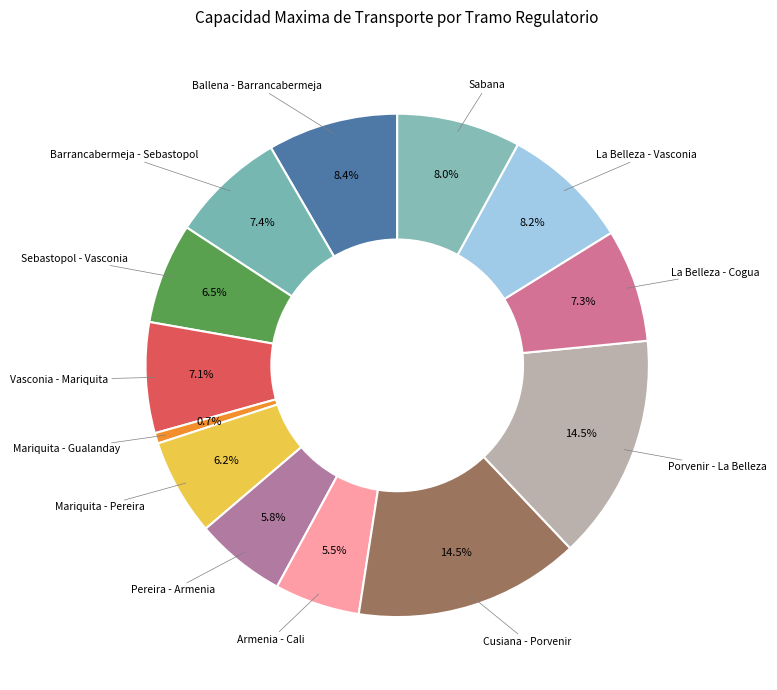

Rank the categories by value from lowest to highest.

Mariquita - Gualanday, Armenia - Cali, Pereira - Armenia, Mariquita - Pereira, Sebastopol - Vasconia, Vasconia - Mariquita, La Belleza - Cogua, Barrancabermeja - Sebastopol, Sabana, La Belleza - Vasconia, Ballena - Barrancabermeja, Cusiana - Porvenir, Porvenir - La Belleza